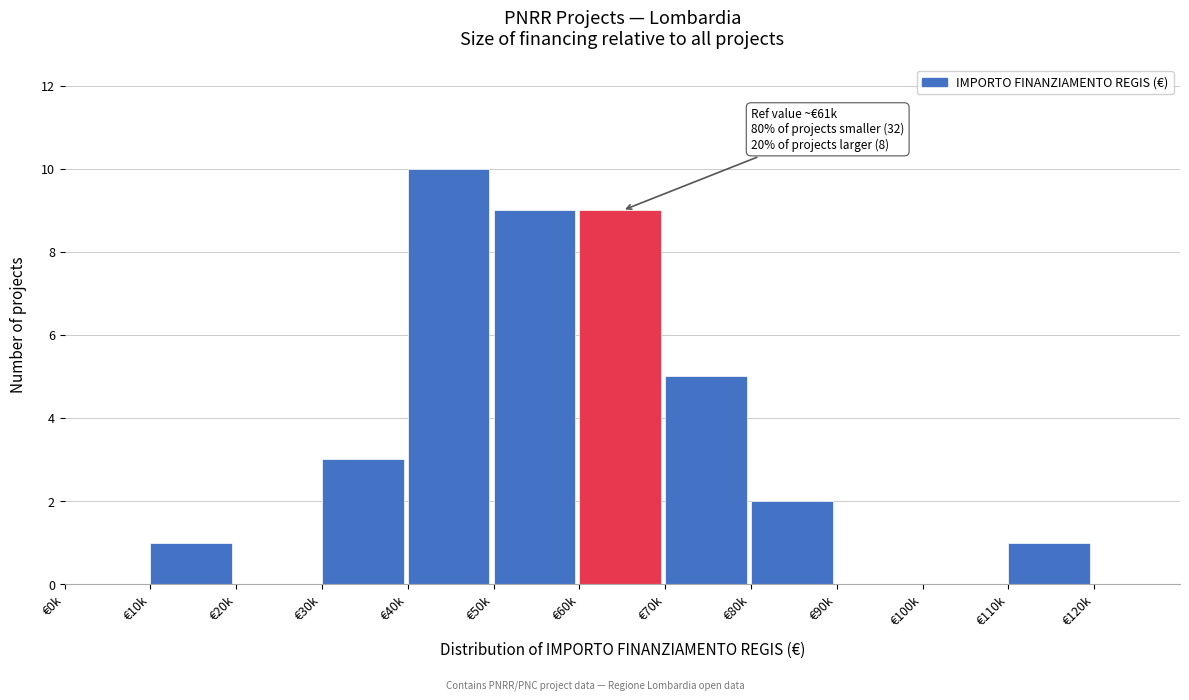

Reading left to right, transcribe all the data shown in this chart.

€0k=0	€10k=1	€20k=0	€30k=3	€40k=10	€50k=9	€60k=9	€70k=5	€80k=2	€90k=0	€100k=0	€110k=1	€120k=0